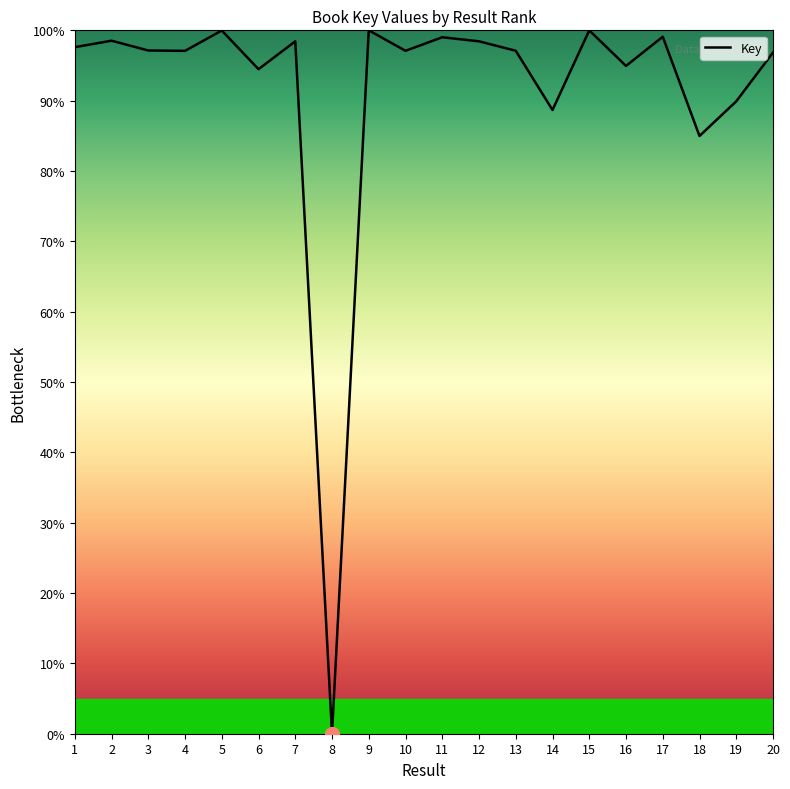

Where is the first local maximum?

2